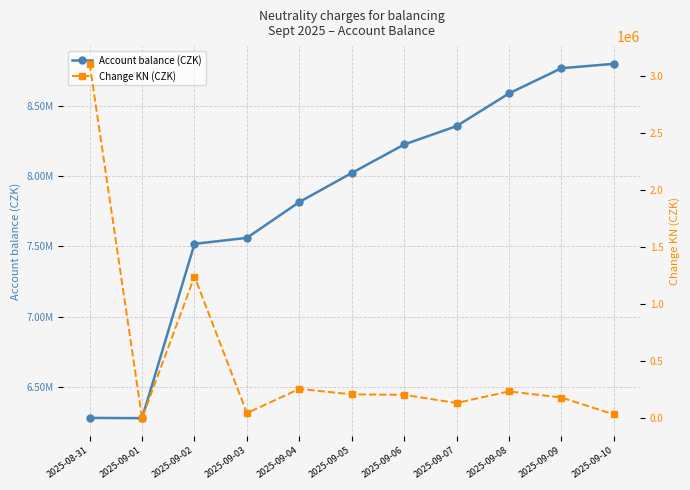

How many distinct data groups are displayed?

2